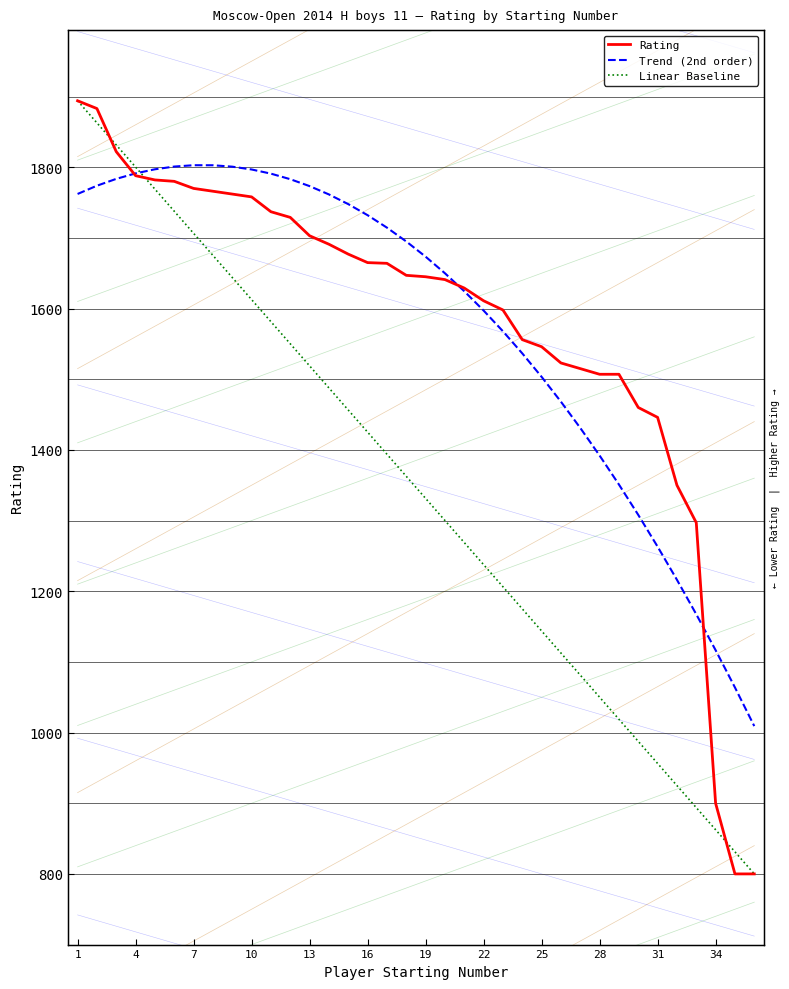

Is this an area chart (filled region under the line)?

No